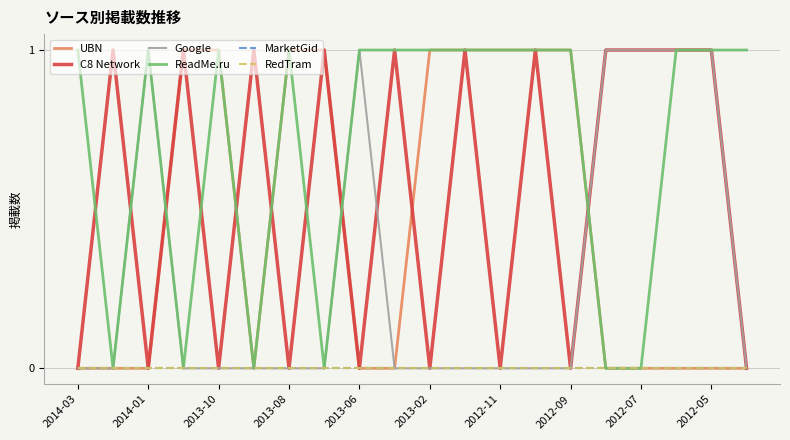

What is the maximum value for Google?

1